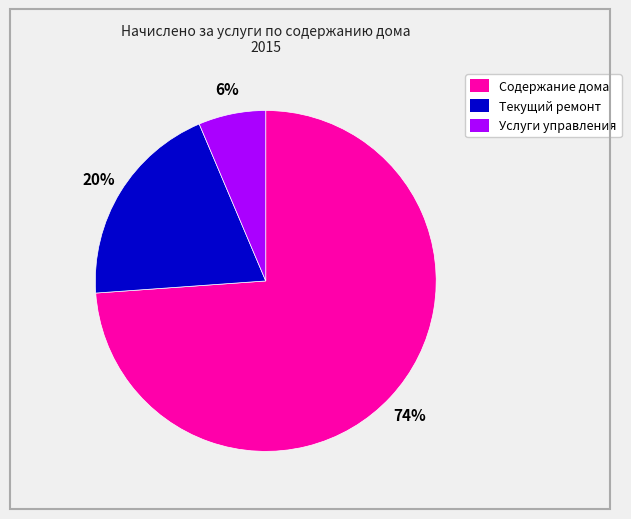

Approximately how many times larger is the value at Текущий ремонт compared to Содержание дома?

0.3